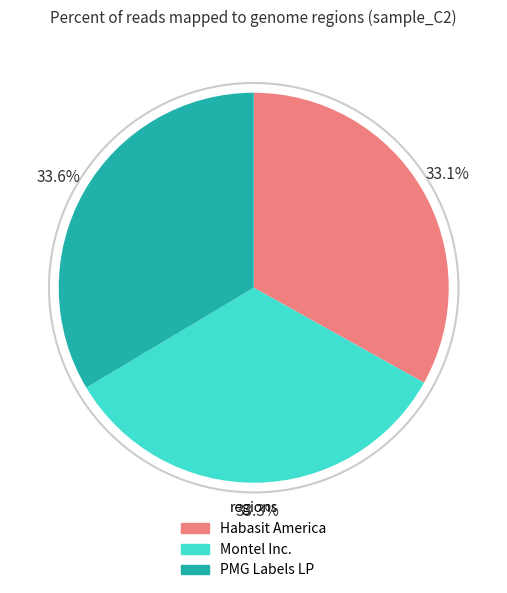

The Montel Inc. slice represents 33% of the pie. True or false?

True